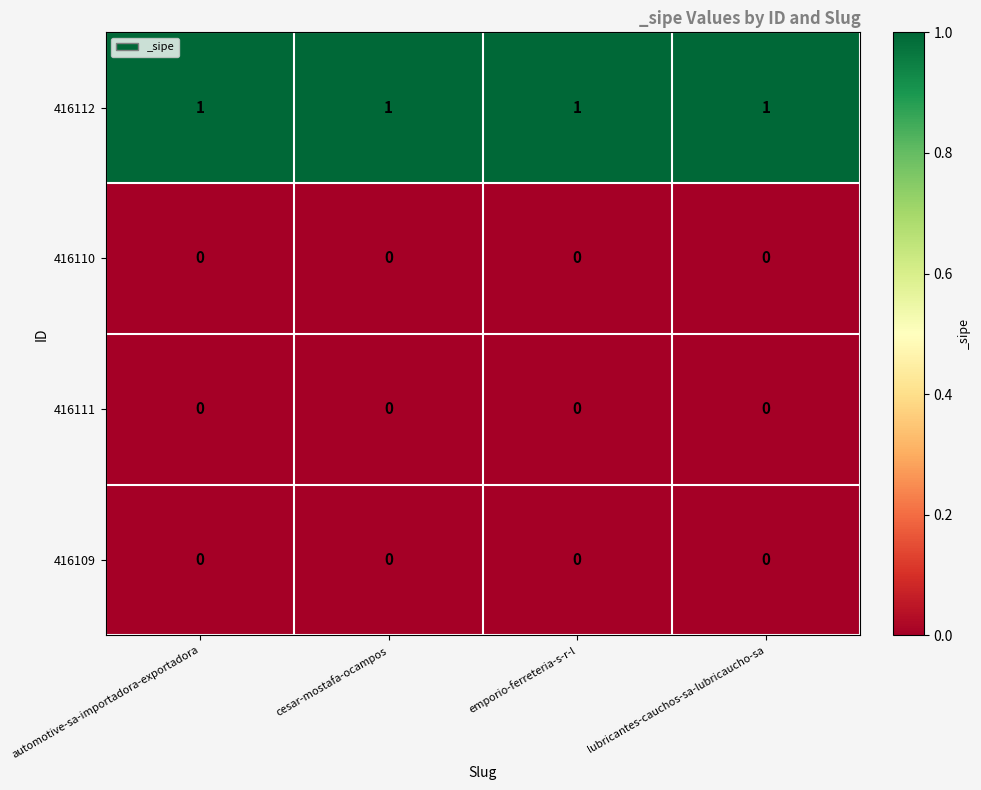

What is the total value across all series at emporio-ferreteria-s-r-l?

1